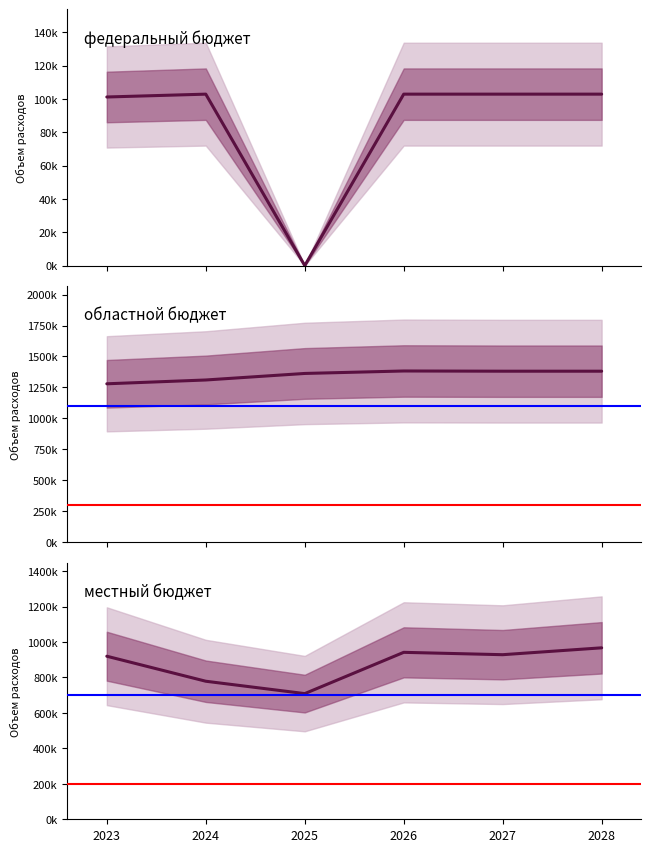

At which label does федеральный бюджет first exceed 102824?

2024